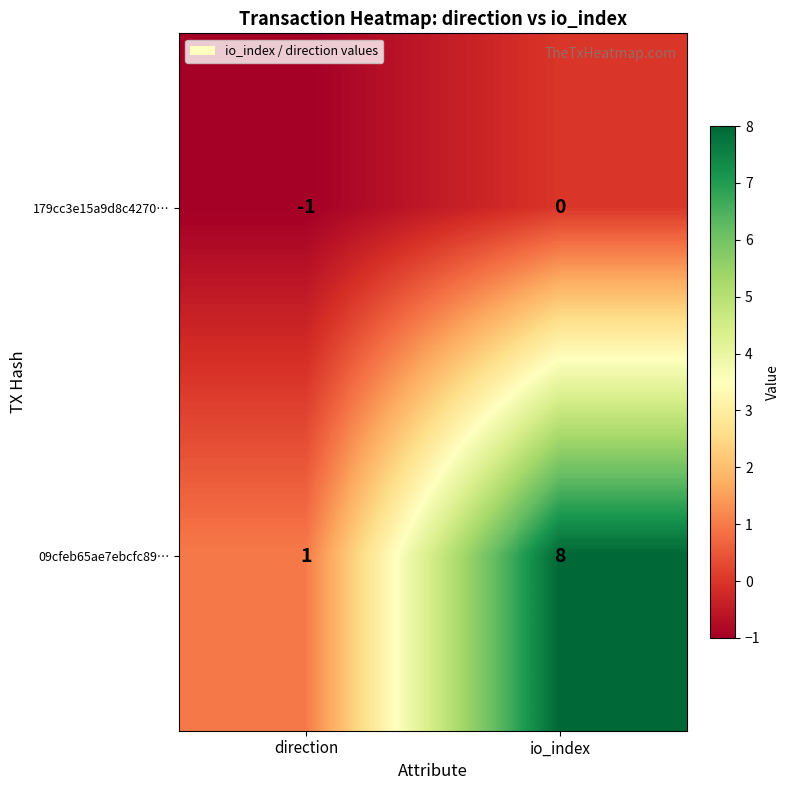

At which label is 09cfeb65ae7ebcfc89… closest to 4?

direction